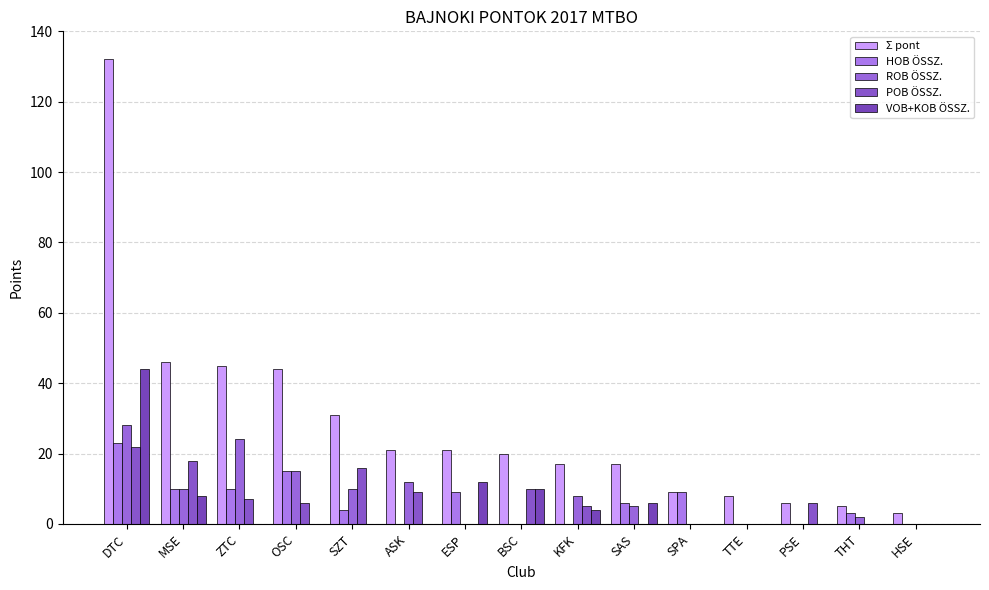

What are all the series names shown in the legend?

Σ pont, HOB ÖSSZ., ROB ÖSSZ., POB ÖSSZ., VOB+KOB ÖSSZ.